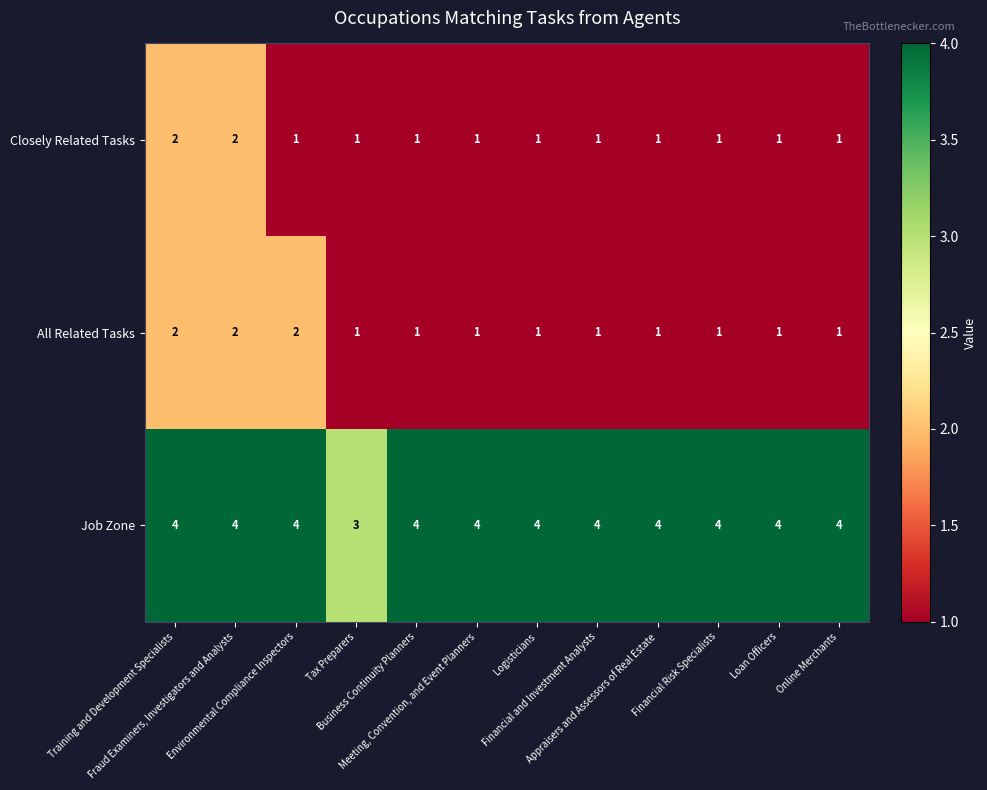

What is the average value of the Job Zone series?

4